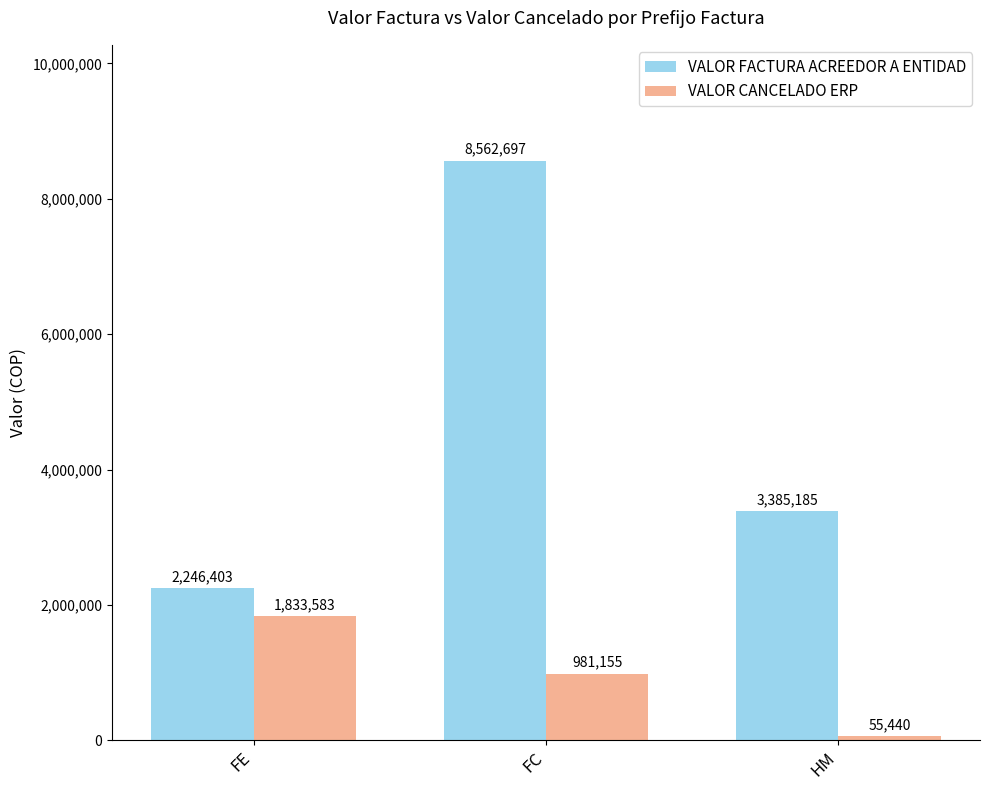

Where is VALOR CANCELADO ERP nearest to the value 944511?

FC